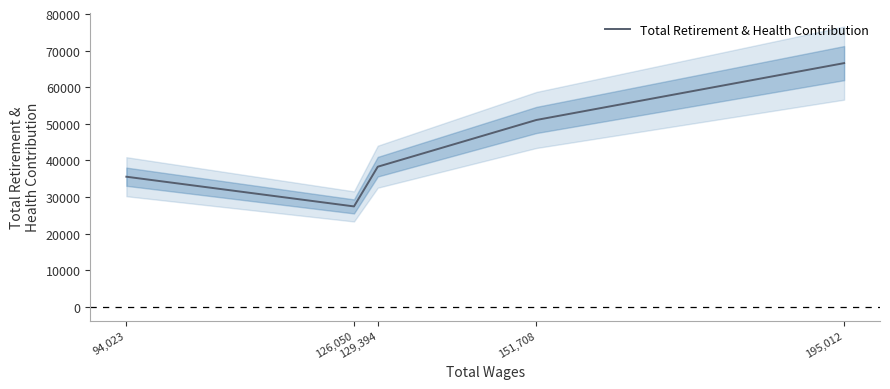

What is the change in value from 94,023 to 129,394?

+2734